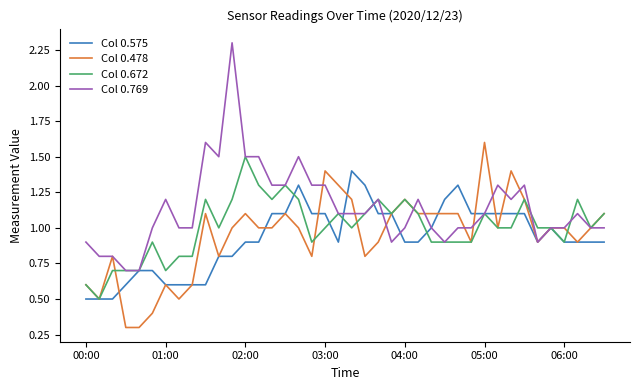

Which series has the largest range (max minus min)?

Col 0.769